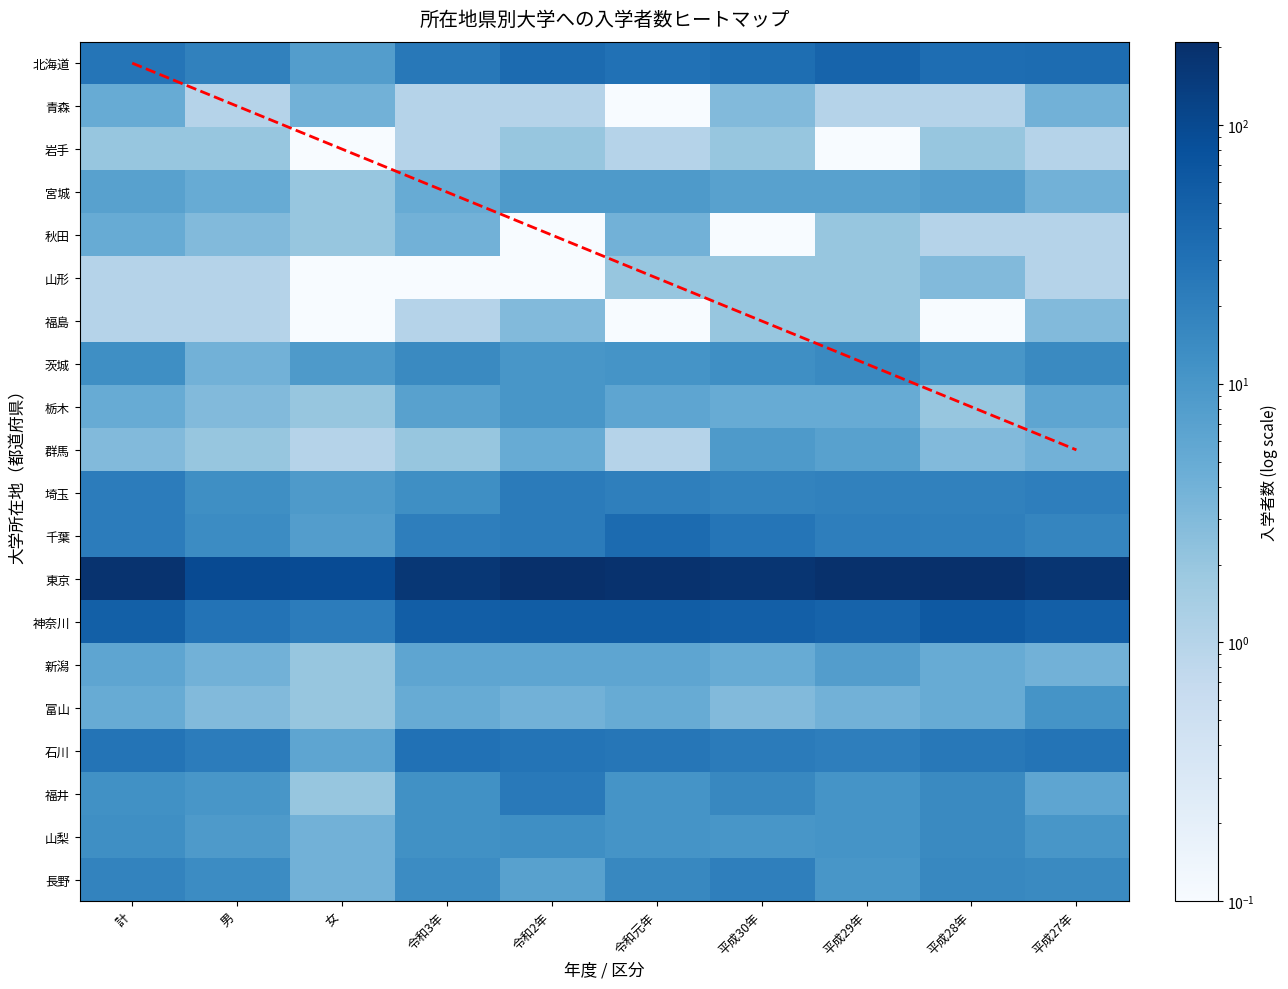

At how many categories does at least one series exceed 58?

10